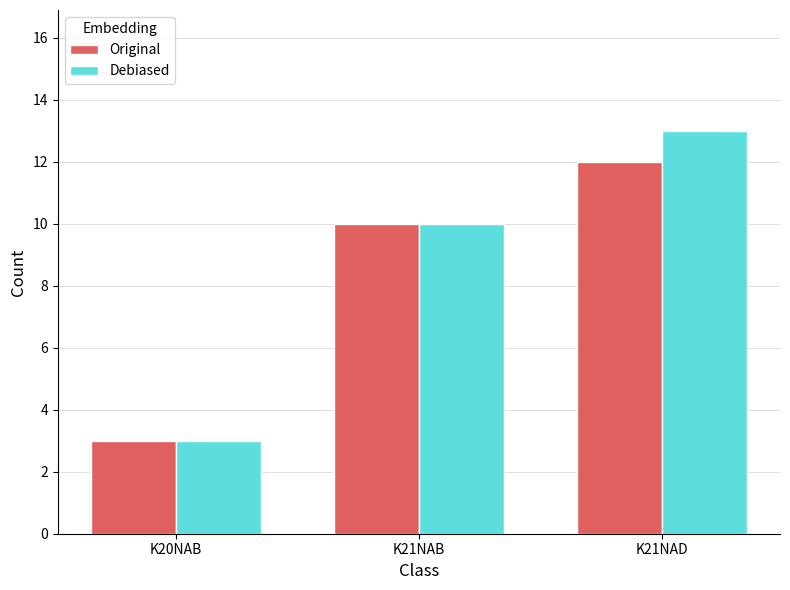

Which category has the highest value across all series?

K21NAD